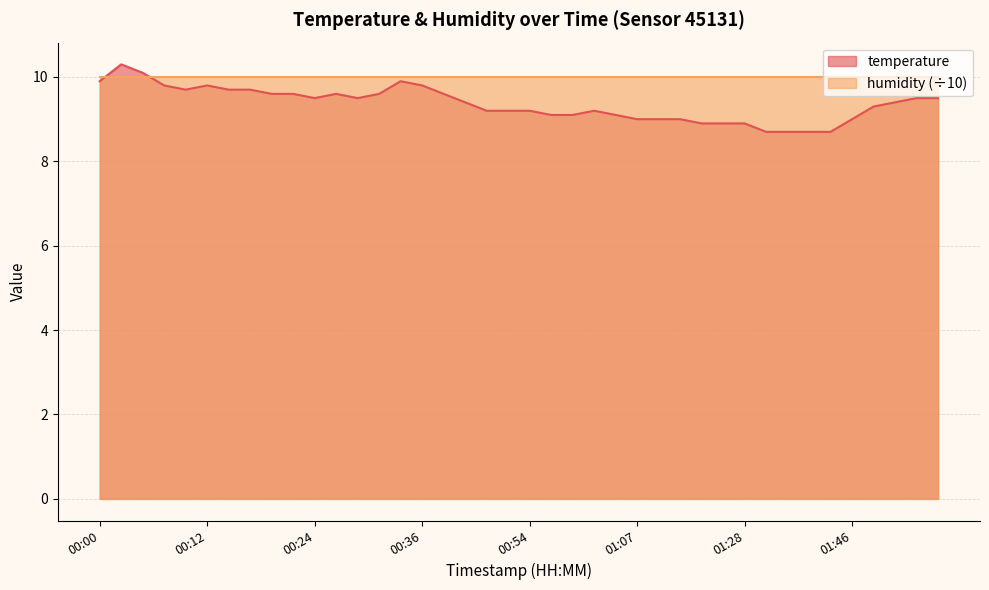

What is the difference between the maximum and second lowest values?

1.6